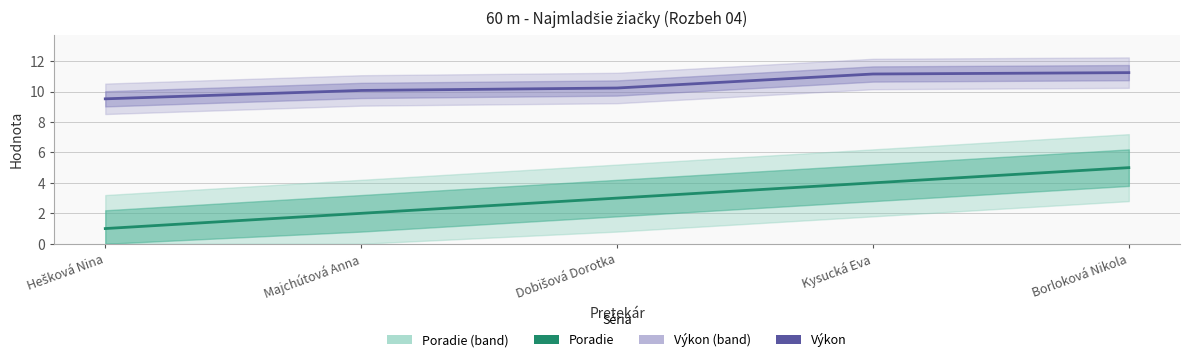

Rank the categories by Výkon value from lowest to highest.

Hešková Nina, Majchútová Anna, Dobišová Dorotka, Kysucká Eva, Borloková Nikola